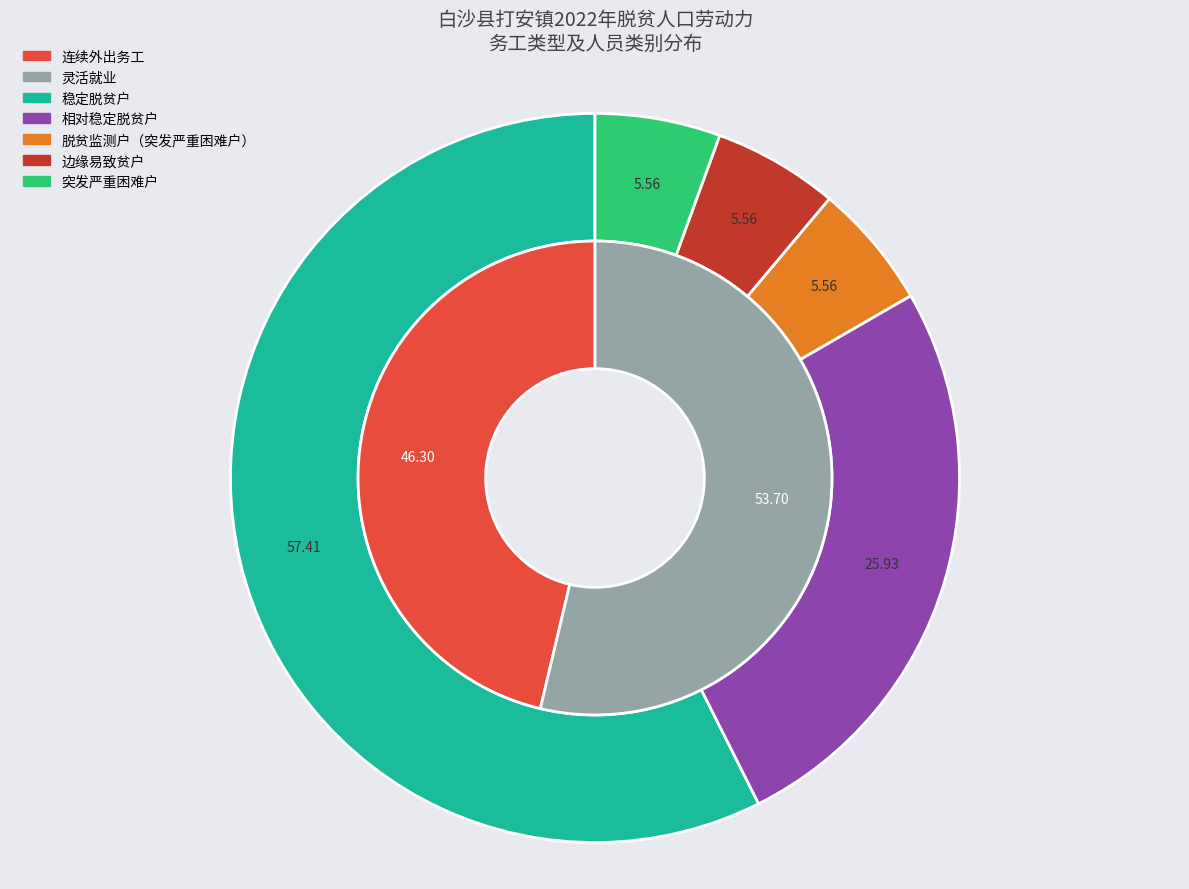

Rank the categories by value from highest to lowest.

灵活就业, 连续外出务工